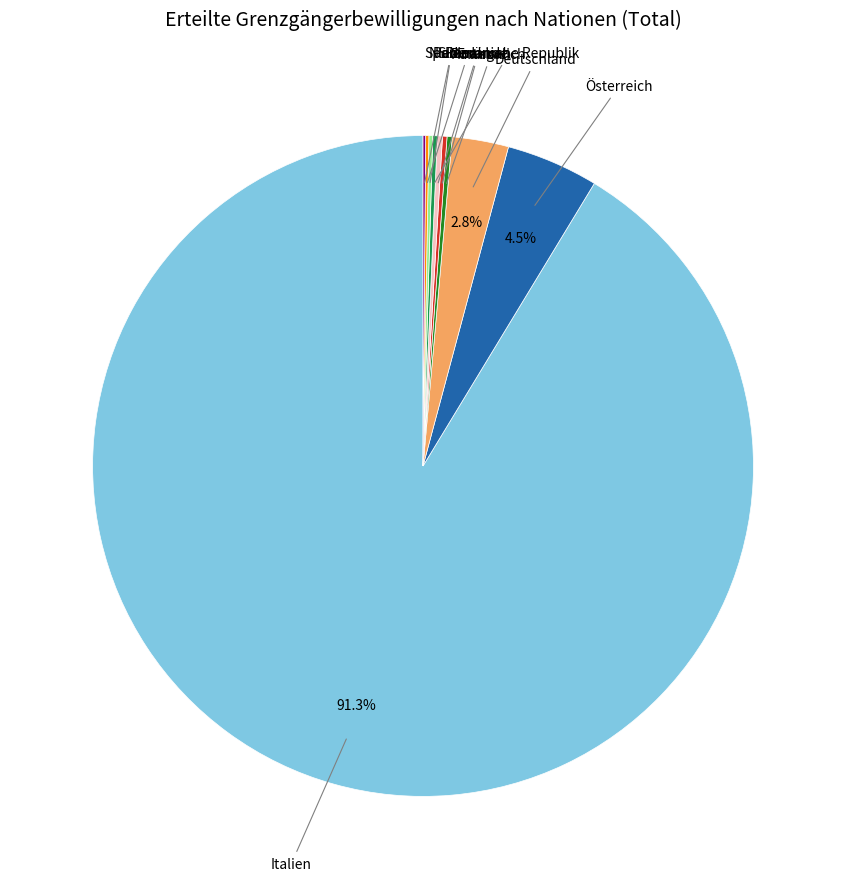

What portion of the pie excludes Deutschland?

97.2%